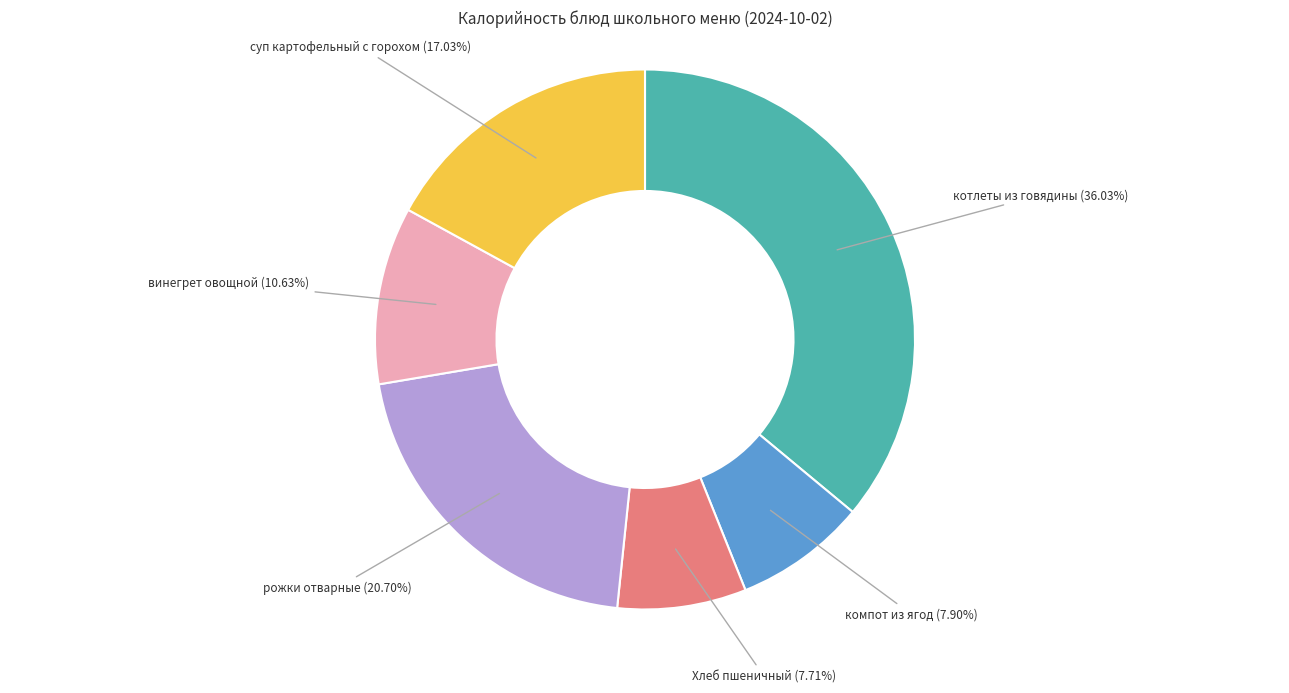

To the nearest percent, what is the difference between the винегрет овощной and котлеты из говядины slice percentages?

25%